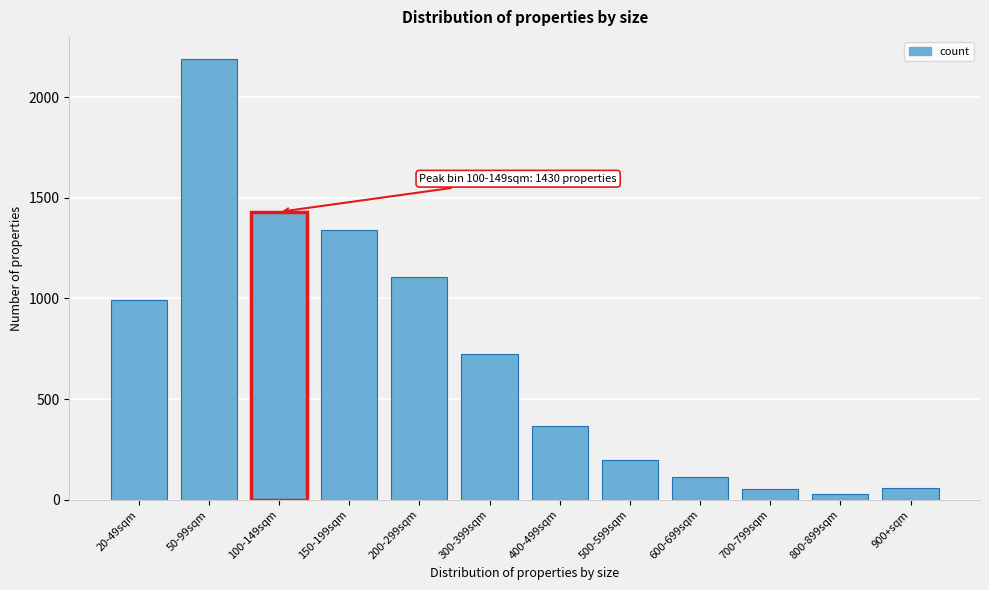

The value at 400-499sqm is 489. True or false?

False